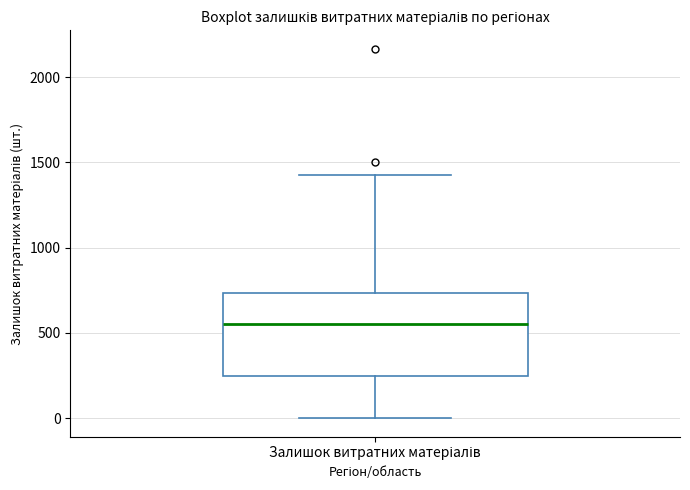

Transcribe this box plot: give where the median line is, the range the box spans, and where the two whiskers end, as read against the y-axis. The values are not printed on the chart, so give them approximately, as read against the axis.

median 550, box 250 to 750, whiskers 0 to 1450